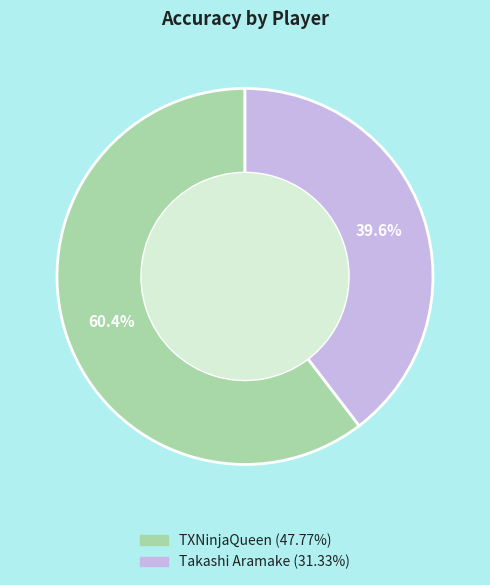

What is the ratio of the value at TXNinjaQueen to the value at Takashi Aramake?

1.5